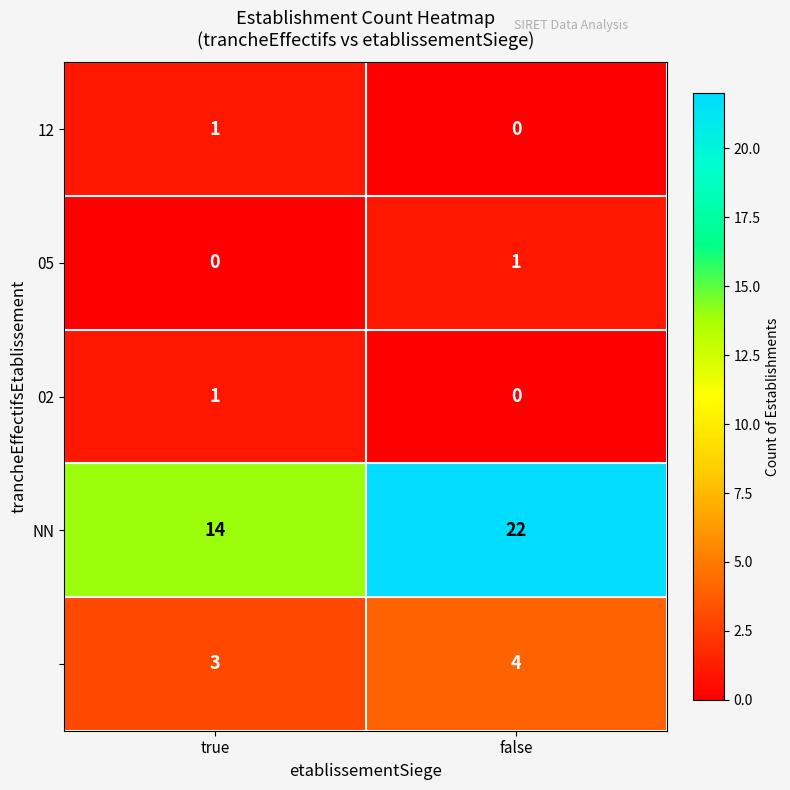

What is the difference between the highest and lowest values at false?

22